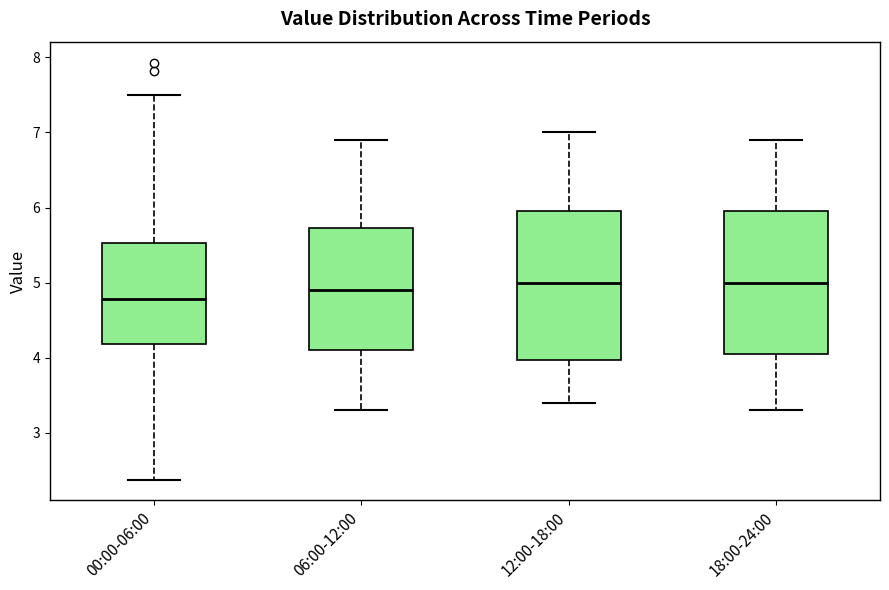

Where is the lower edge of the box for 12:00-18:00 on the y-axis? The values are not printed on the chart, so give them approximately, as read against the axis.

4.0